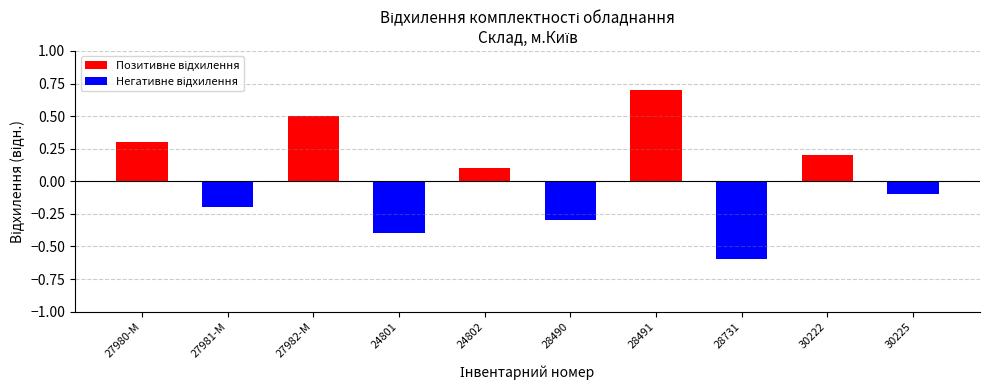

What is the difference between the values at 24802 and 28490?

0.4